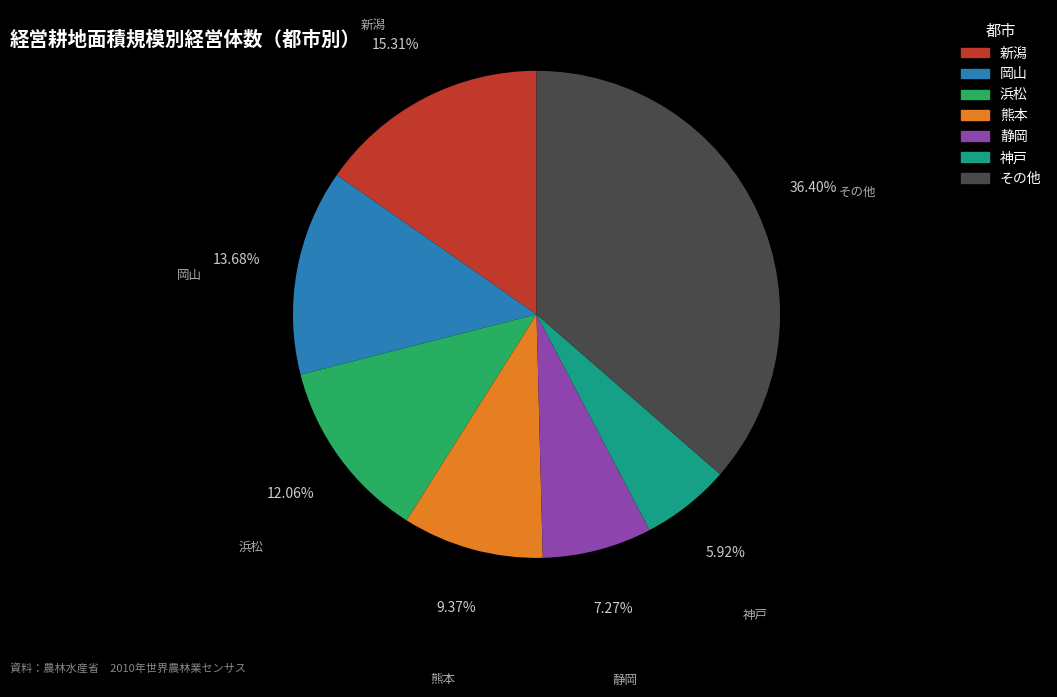

Is there a majority slice in this chart?

No